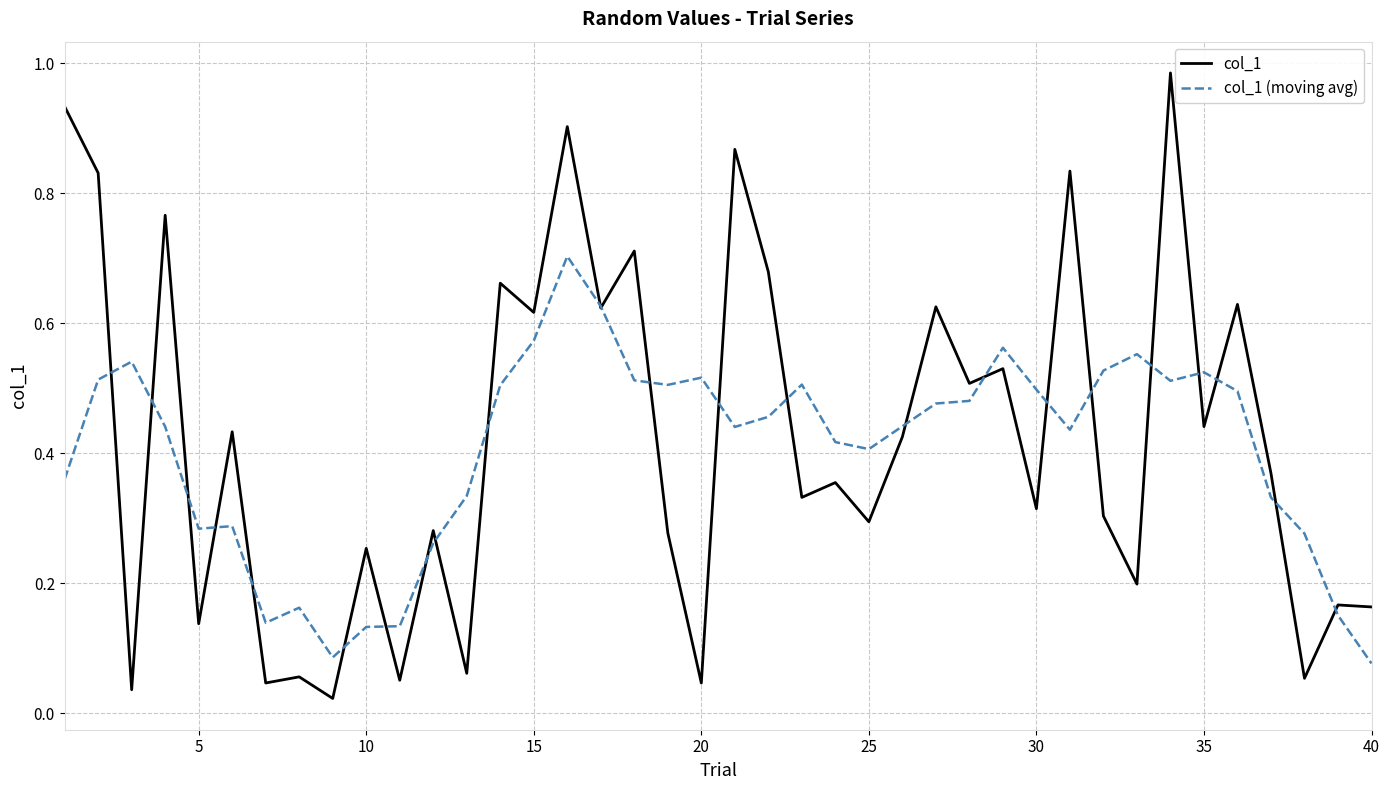

Rank the series by their maximum value, from highest to lowest.

col_1, col_1 (moving avg)